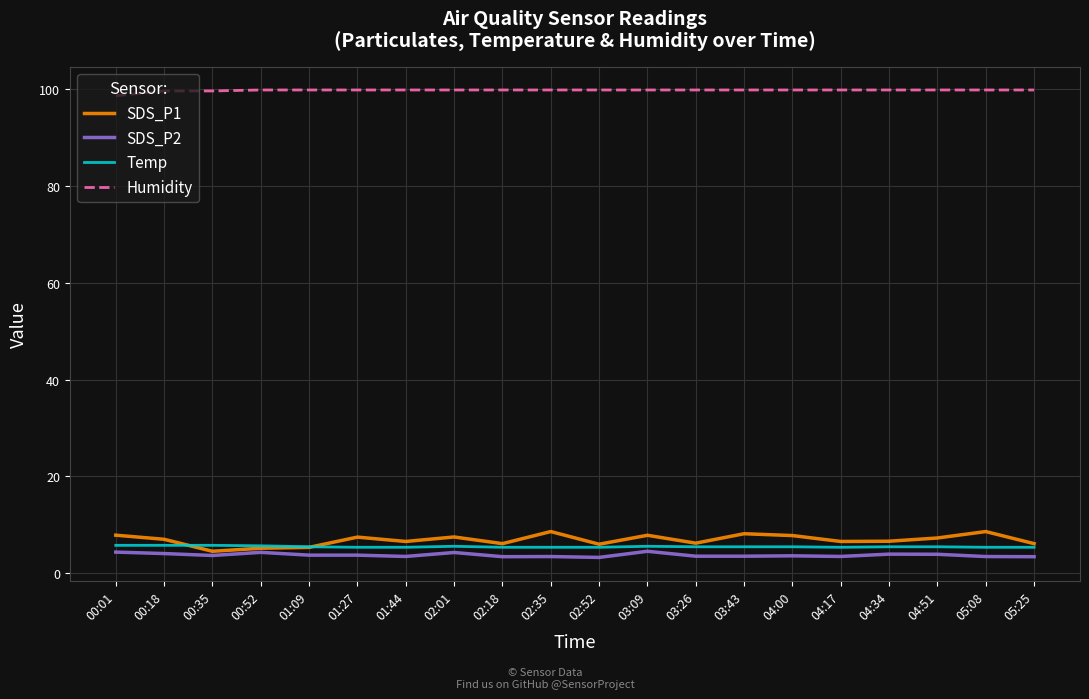

What position from the right is 01:27?

15